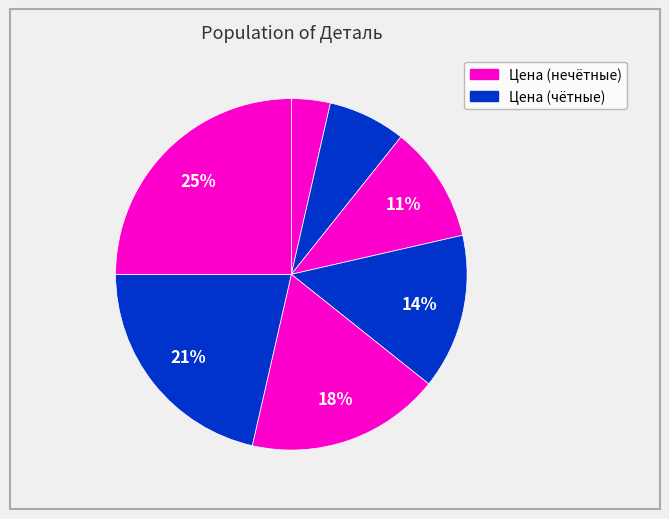

How many segments does this pie chart have?

7